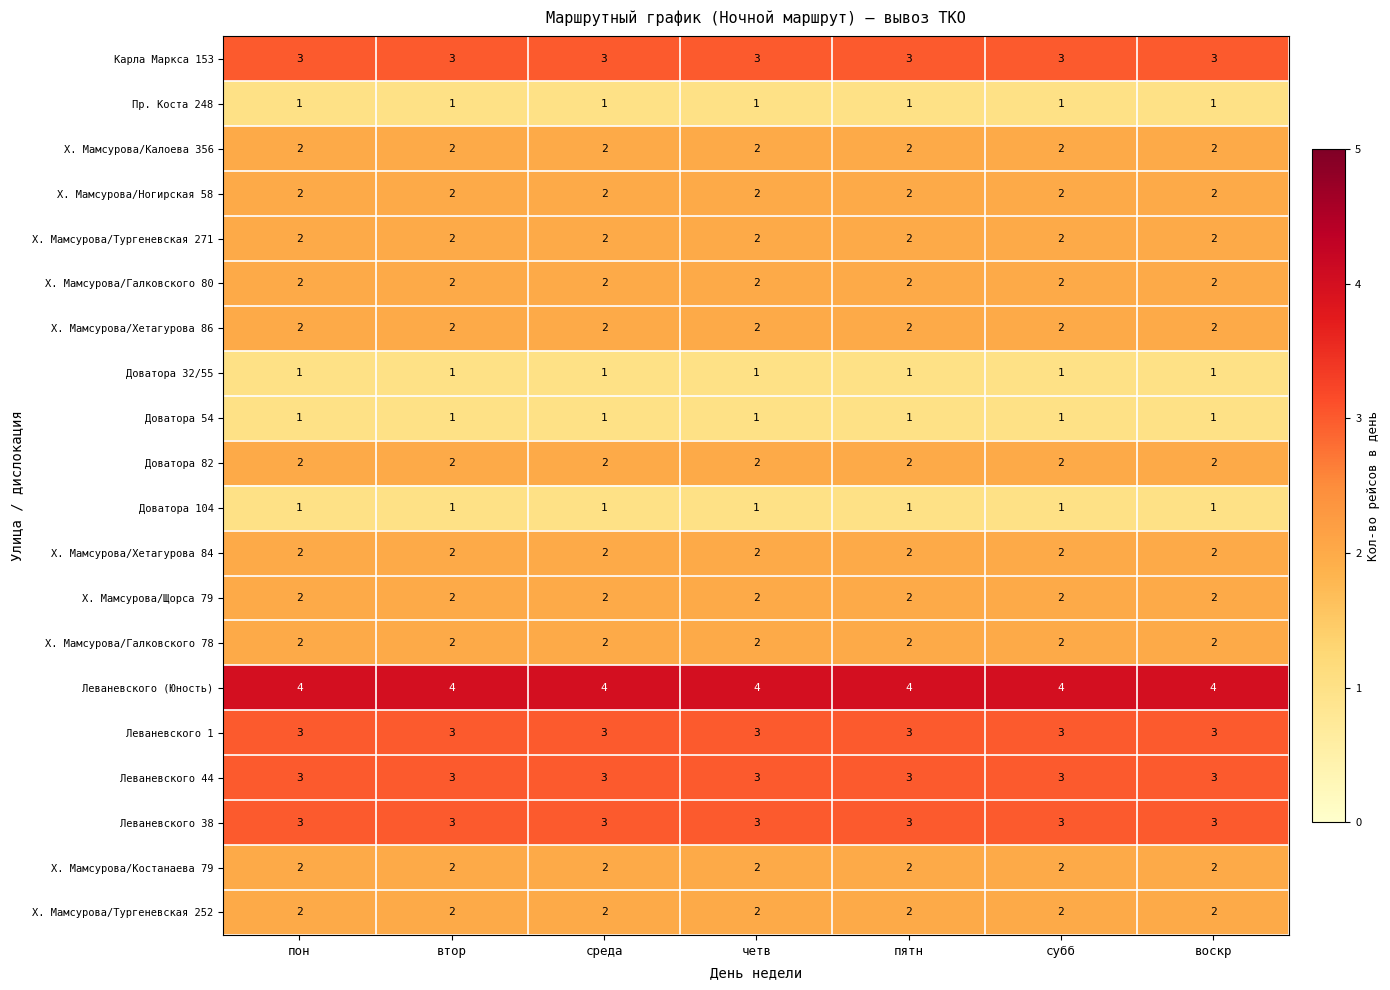

What is the total value across all series at пон?

42